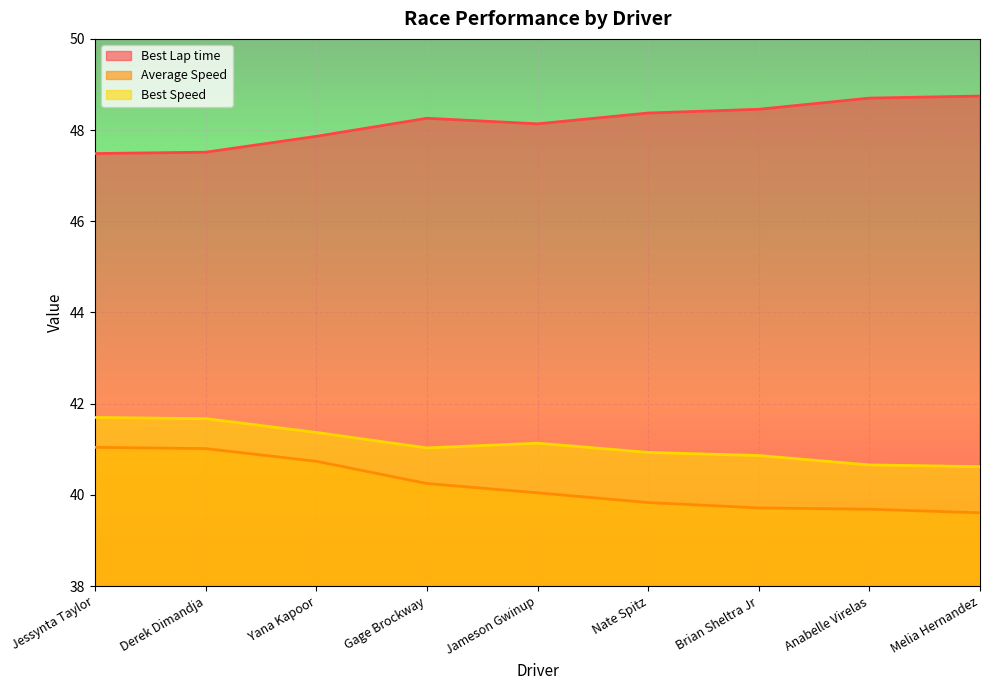

What is the approximate value of Best Speed at Melia Hernandez?

40.6